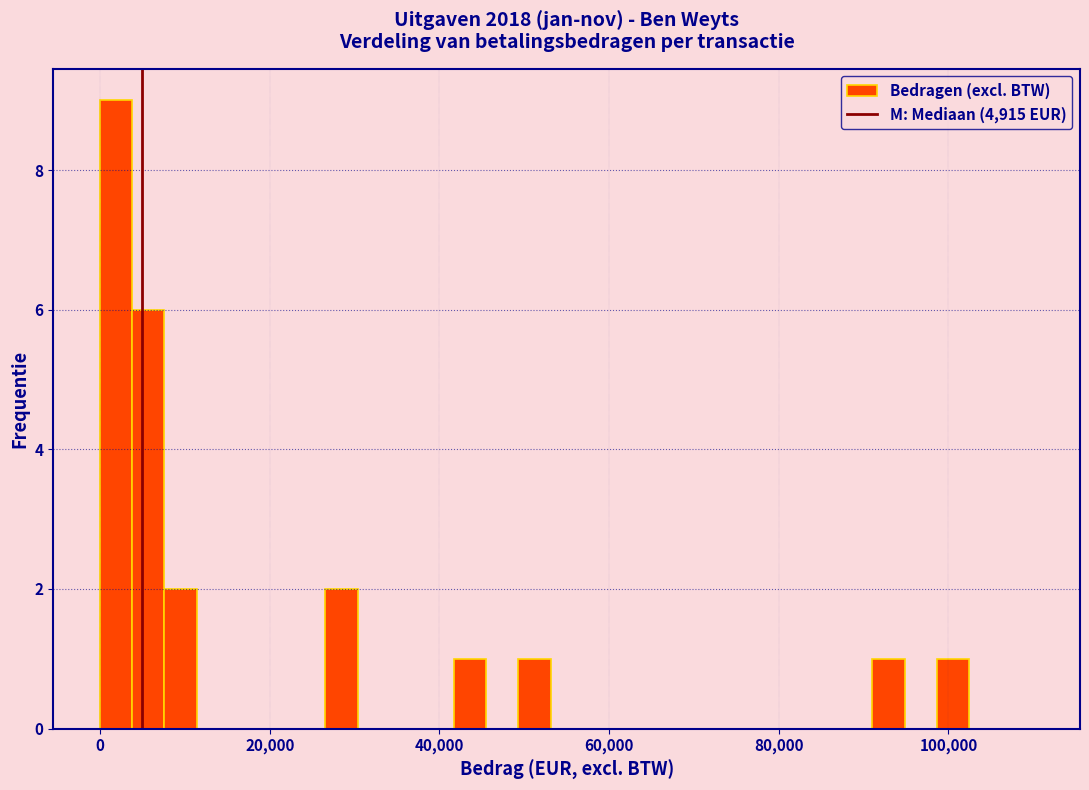

Read against the x-axis, roughly where is the centre of the tallest bar?

2000